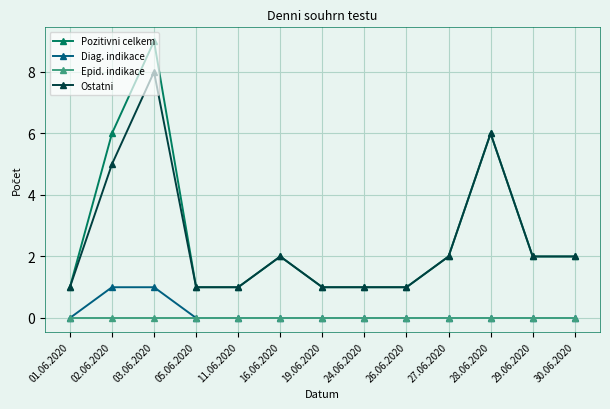

What is the highest value of the Pozitivni celkem series?

9